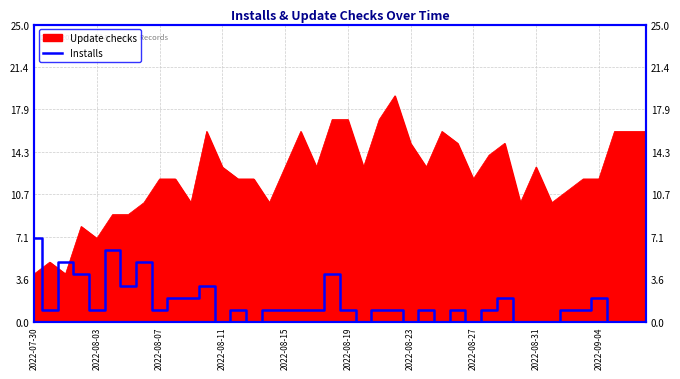

How many lines are shown in the chart?

1